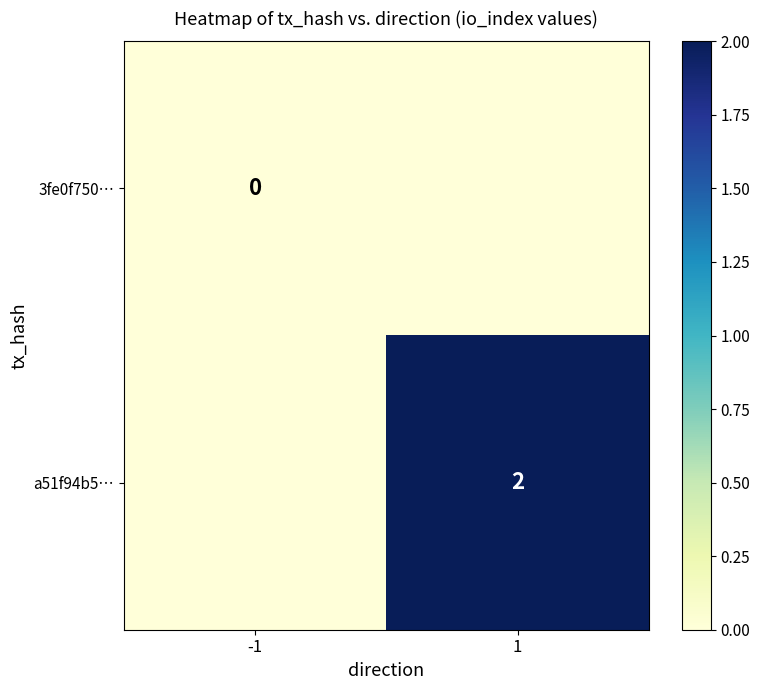

The a51f94b5… series shows 1 at 1. True or false?

False